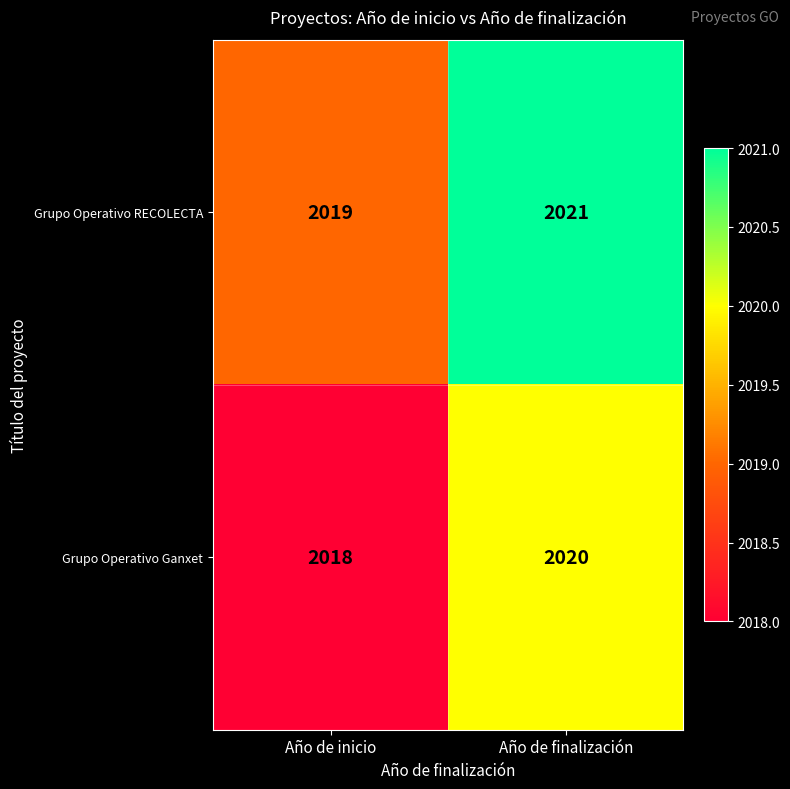

What is the sum of the Grupo Operativo Ganxet values at Año de finalización and Año de inicio?

4038